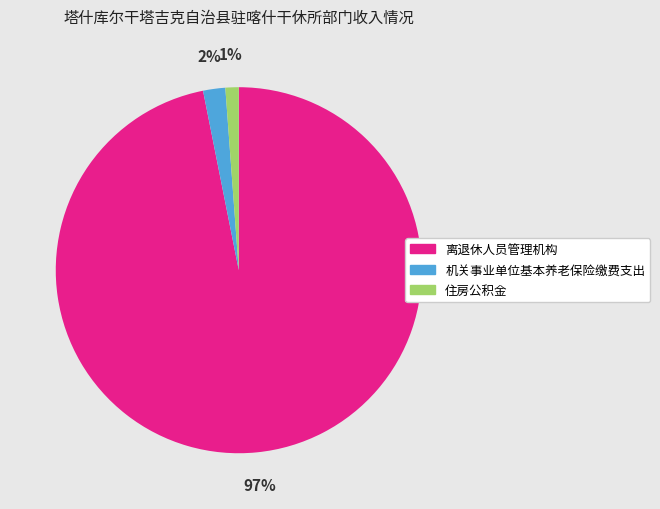

To the nearest percent, what is the average slice percentage?

33%